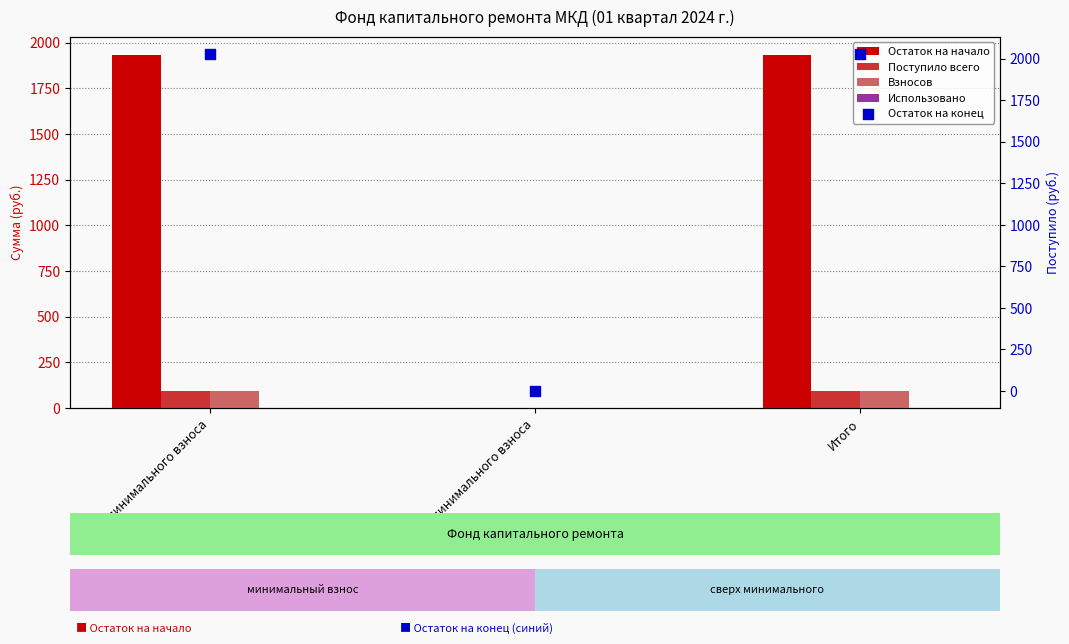

Is the value of Остаток на конец at Итого greater than the value of Поступило всего at сверх минимального взноса?

Yes